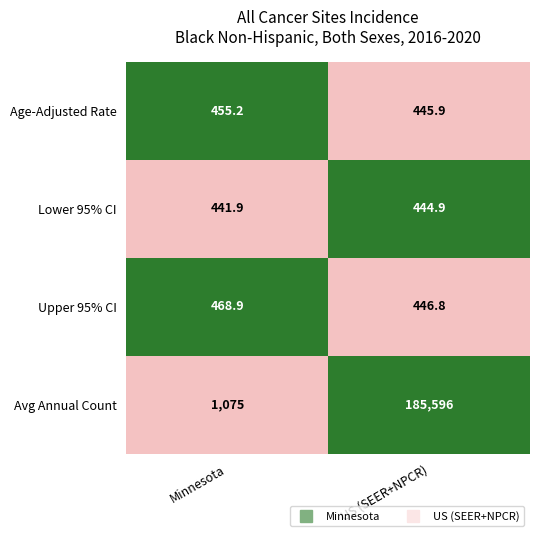

At which category is the sum across all series the highest?

US (SEER+NPCR)